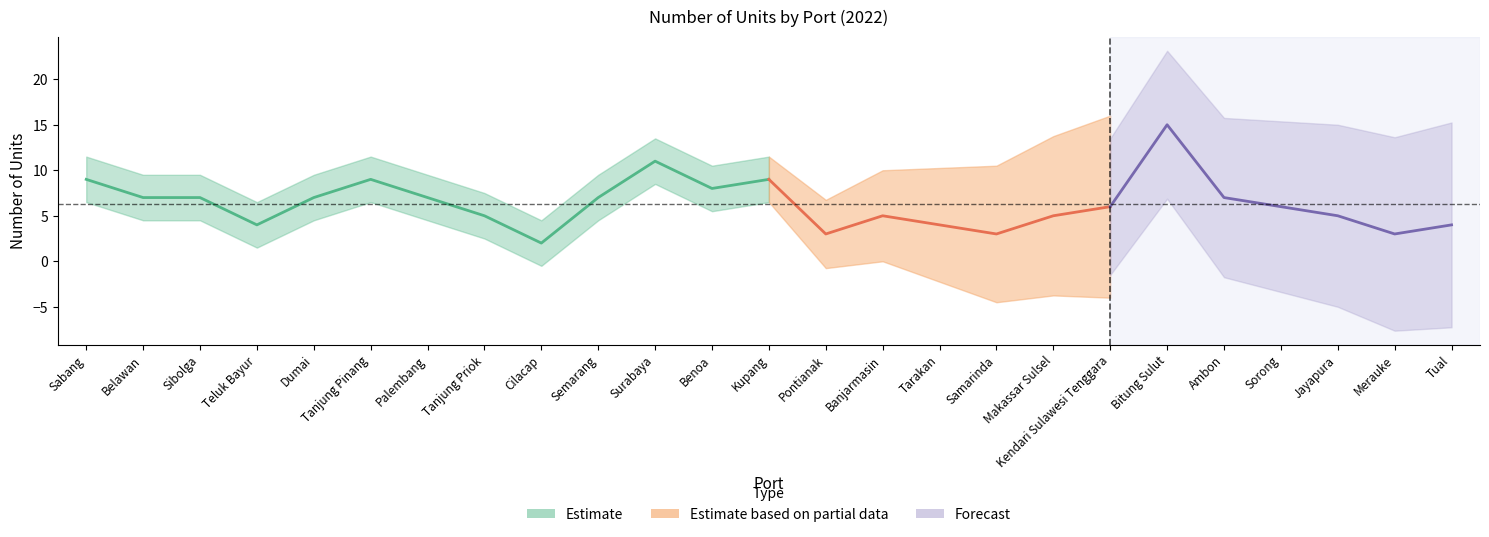

What is the ratio of the value at Belawan to the value at Kendari Sulawesi Tenggara?

1.2